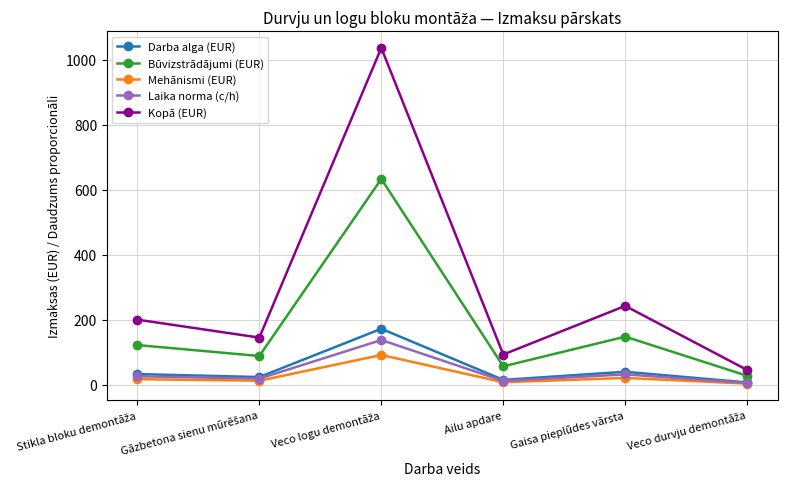

What is the difference between the maximum and minimum values in the Kopā (EUR) series?

990.2